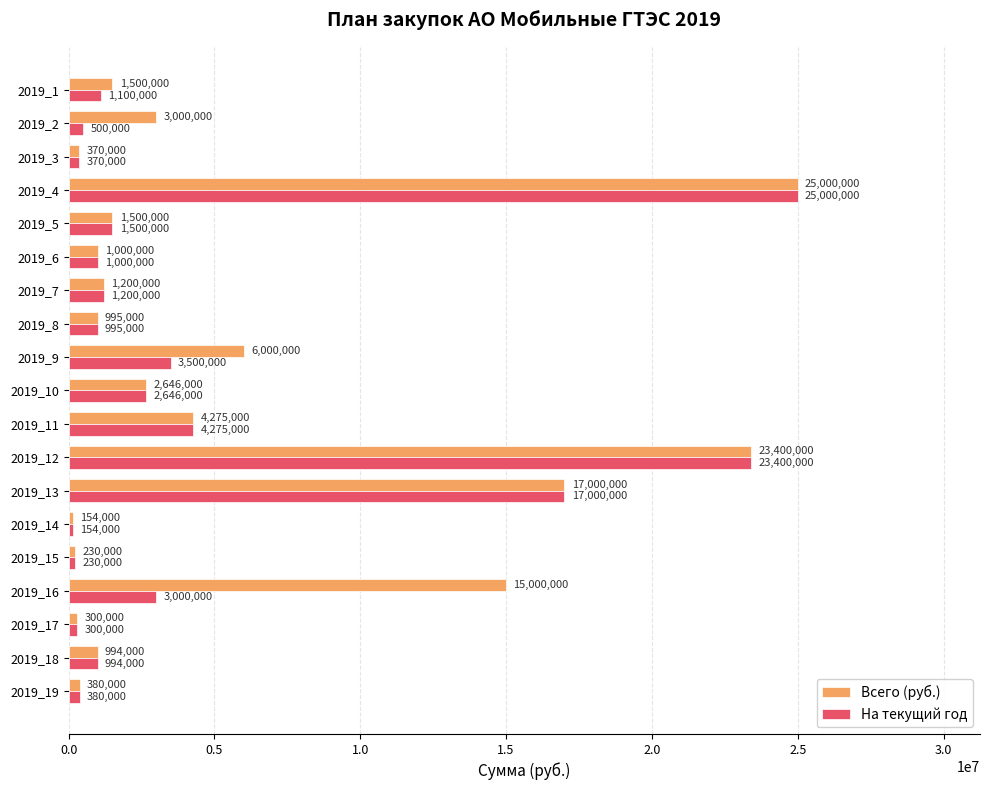

What is the difference between the second highest and second lowest values in the На текущий год series?

23170000